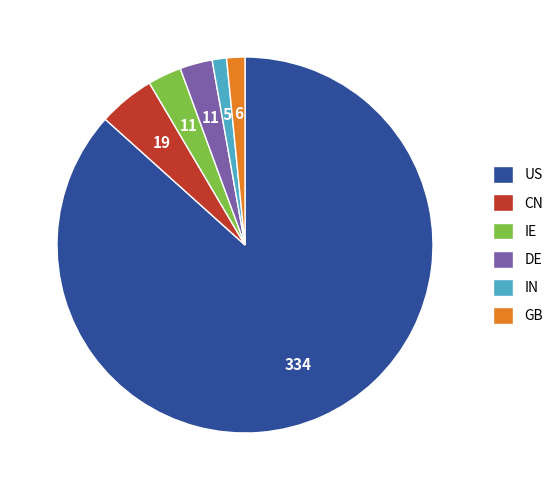

Is it true that US is 93% of the pie?

False